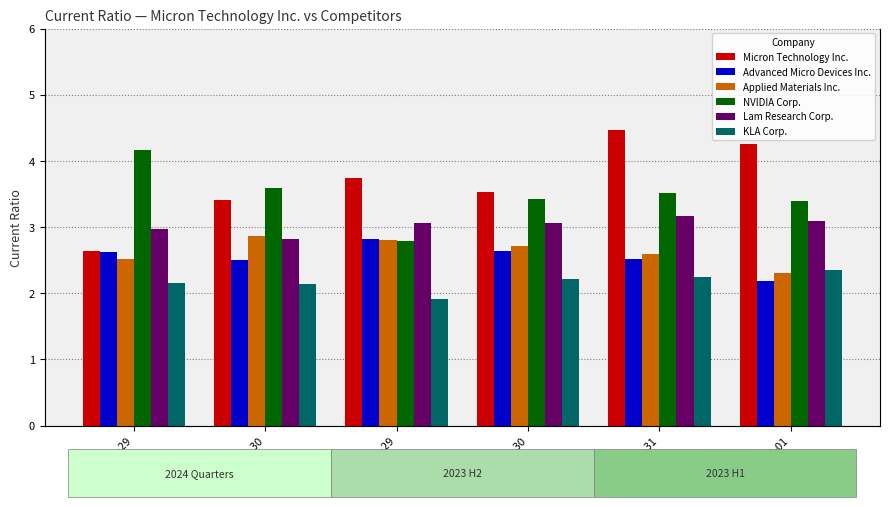

True or false: Applied Materials Inc. has a value of 2.9 at 2024-05-30.

True